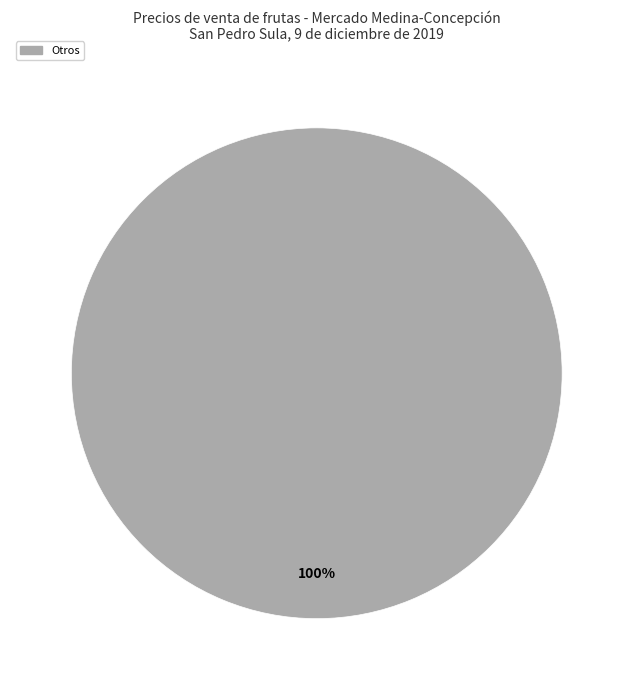

Does any single category account for the majority?

Yes